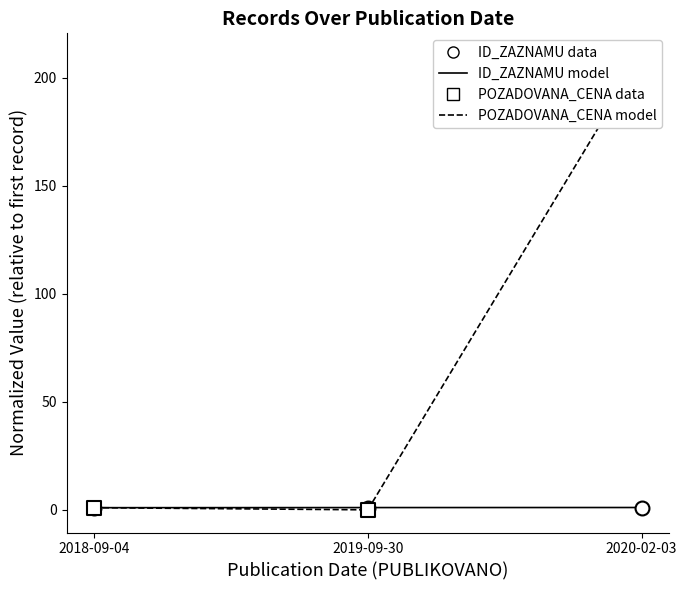

At which category is the sum across all series the highest?

2020-02-03